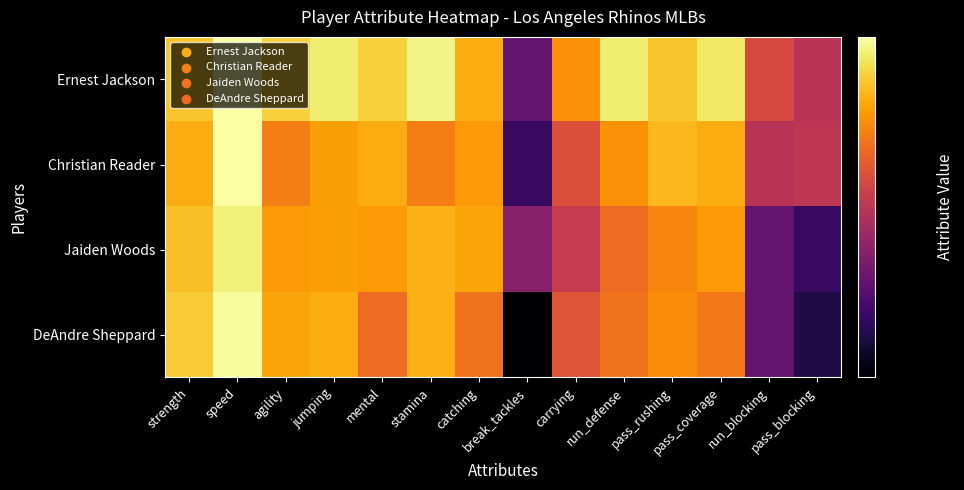

What is the total value across all series at jumping?

279